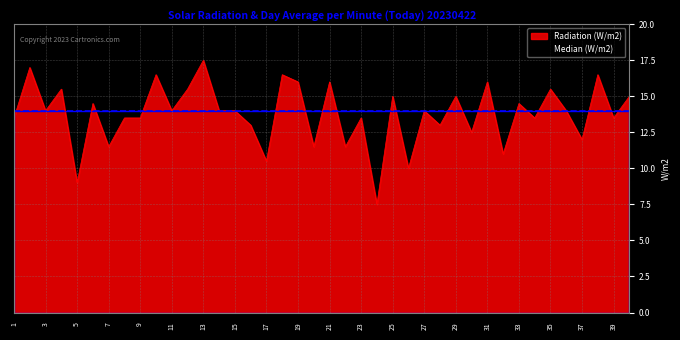

What is the sum of the values at 37 and 27?

26.0